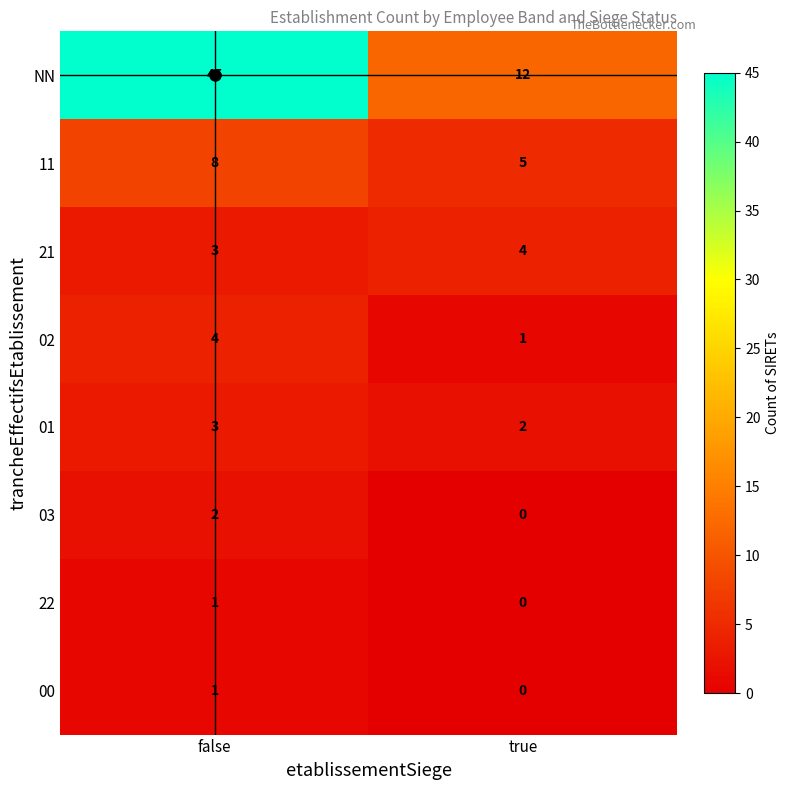

Which series changed the most between false and true?

NN